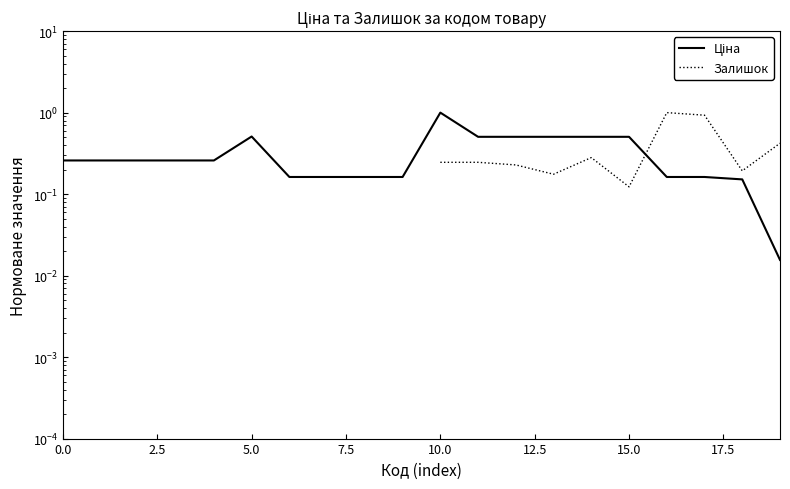

What is the difference between the second highest and second lowest values in the Ціна series?

0.4